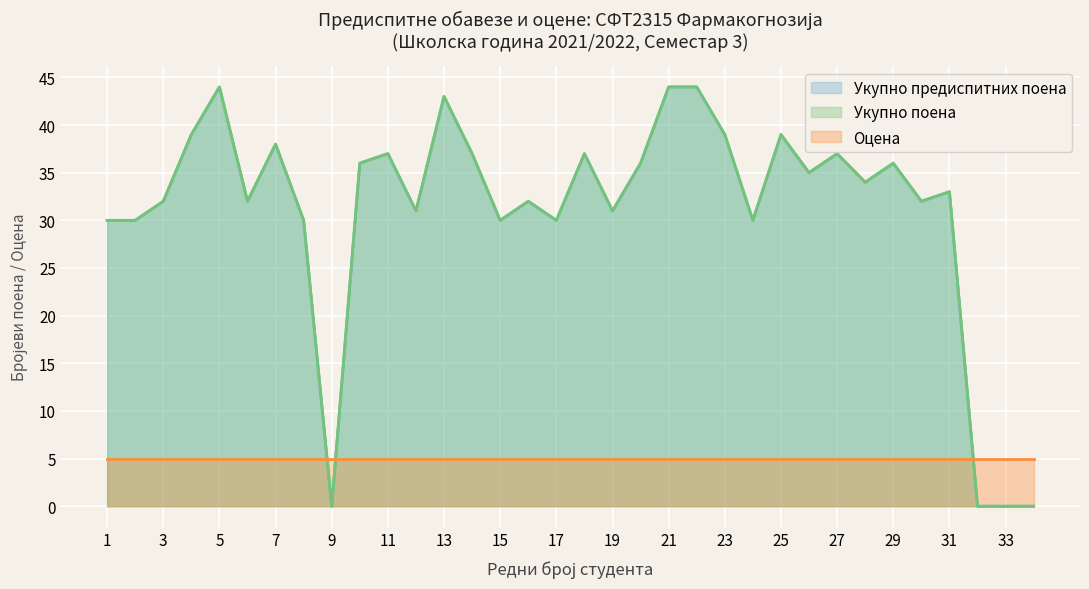

What is the difference between the second highest and minimum values in the Укупно поена series?

44